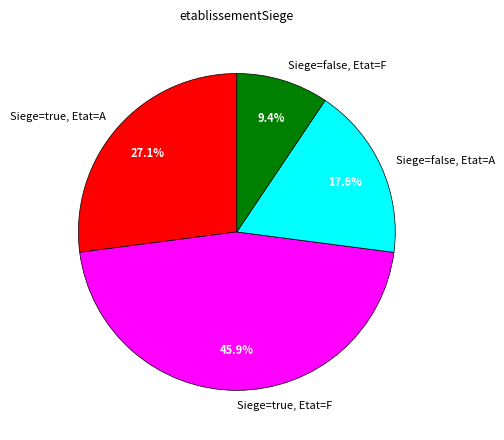

Count the number of slices in the pie.

4